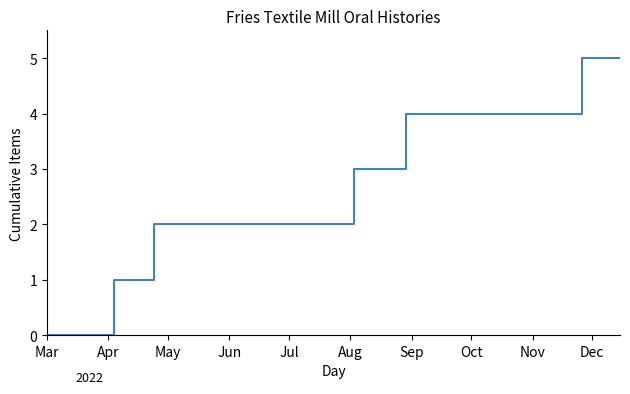

Count the values in the range 1 to 4.

8